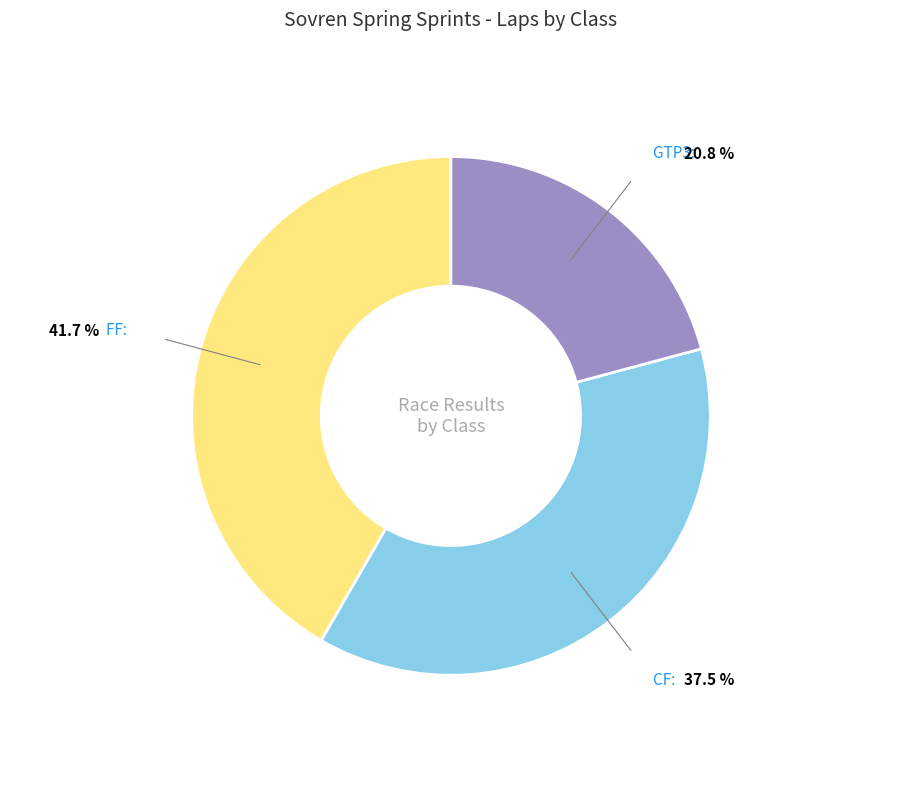

Is there a majority slice in this chart?

No